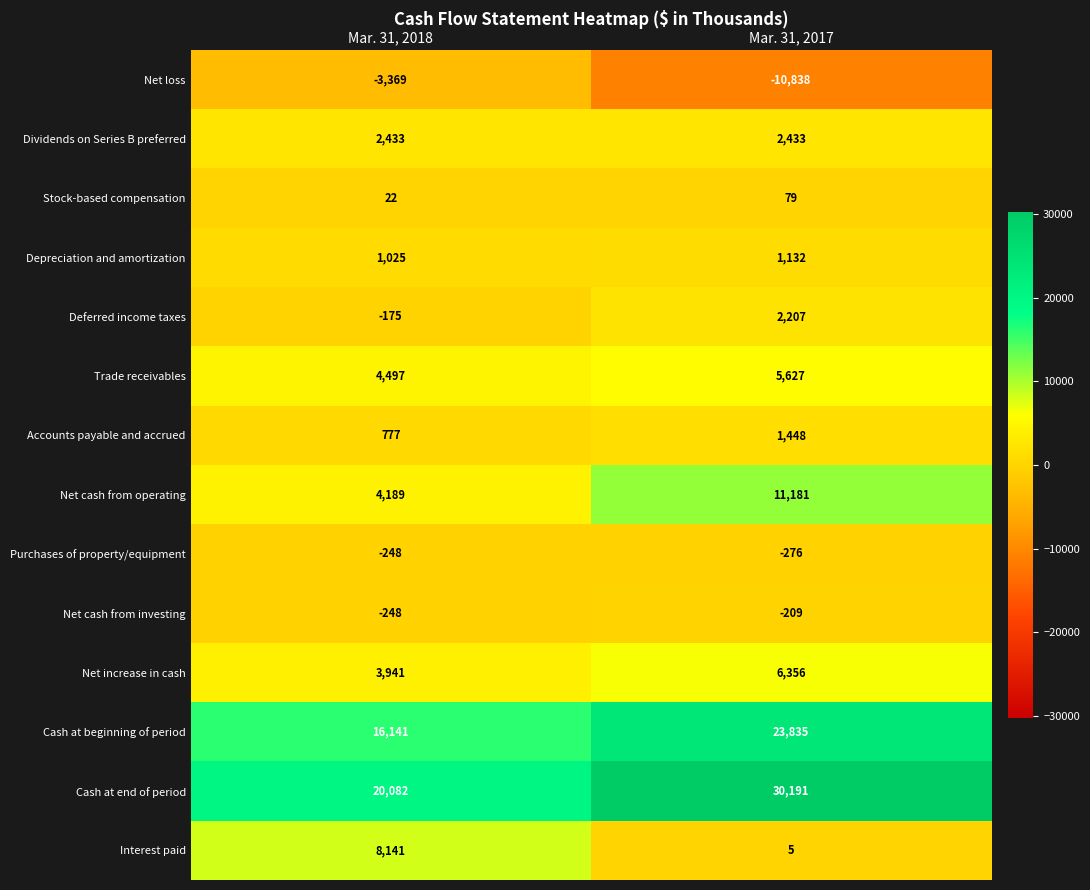

What is the minimum value shown in the chart?

-10838